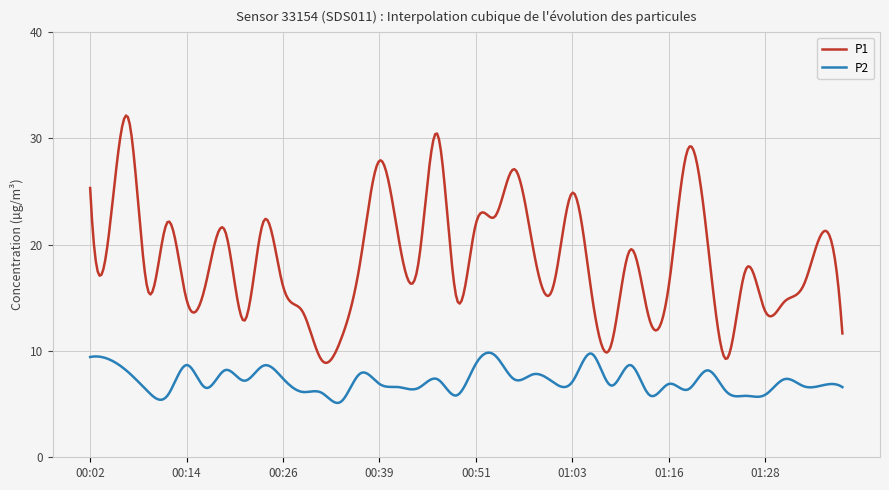

Which series has the largest total across all categories?

P1